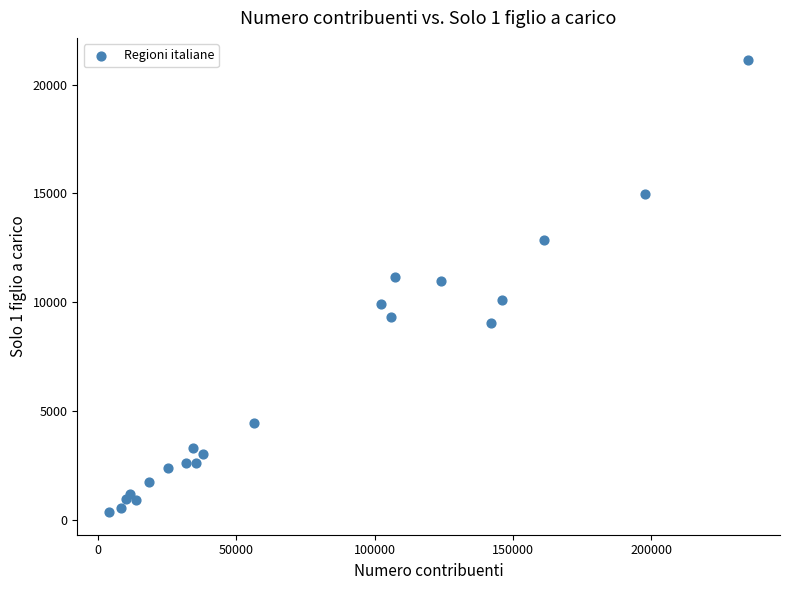

What is the range of Y values (max minus min)?

20777